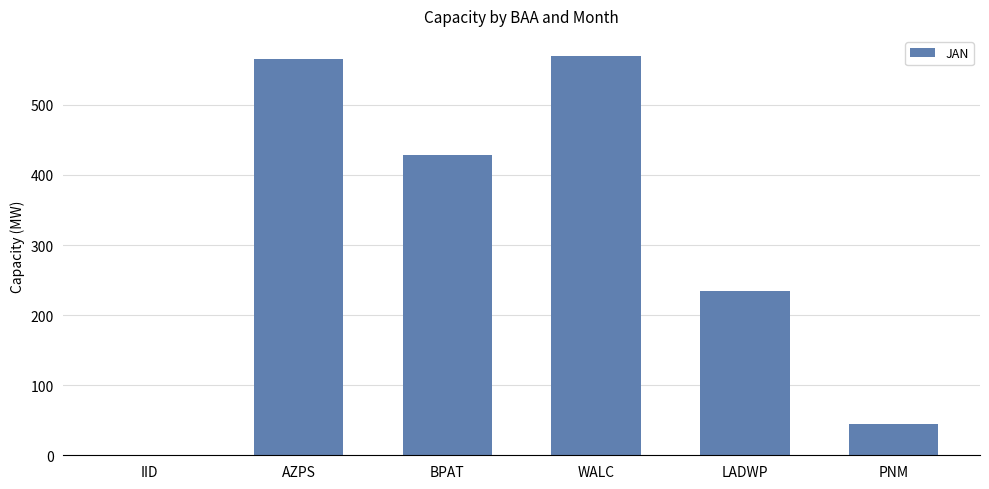

What is the greatest value displayed?

570.0